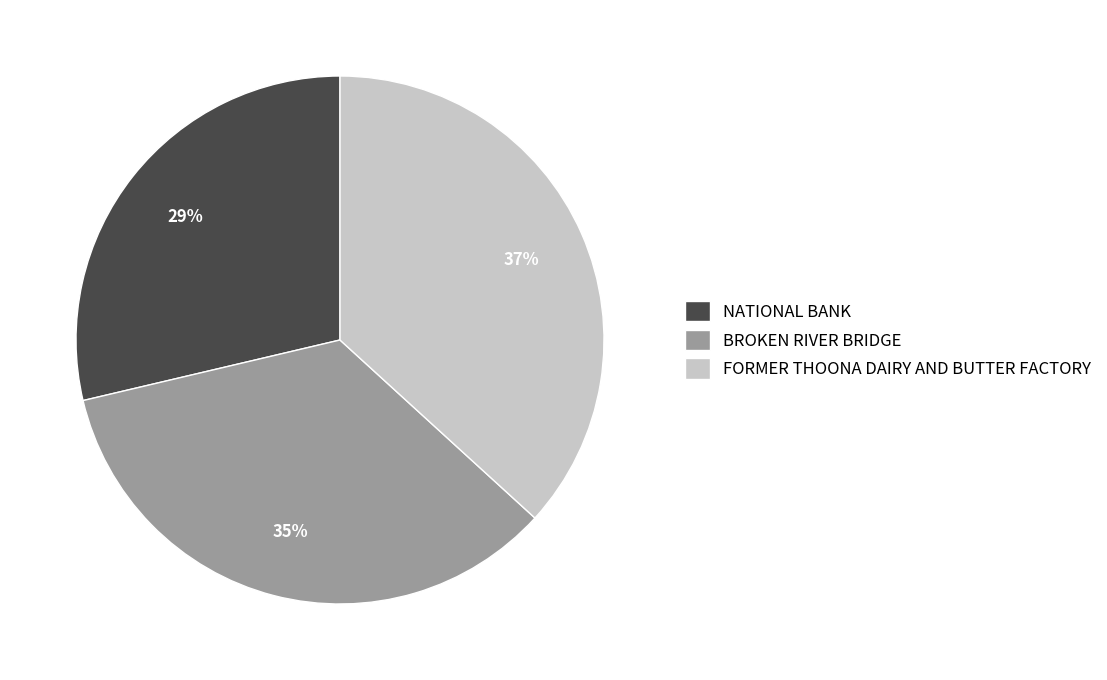

Which category has the smallest portion of the pie?

NATIONAL BANK